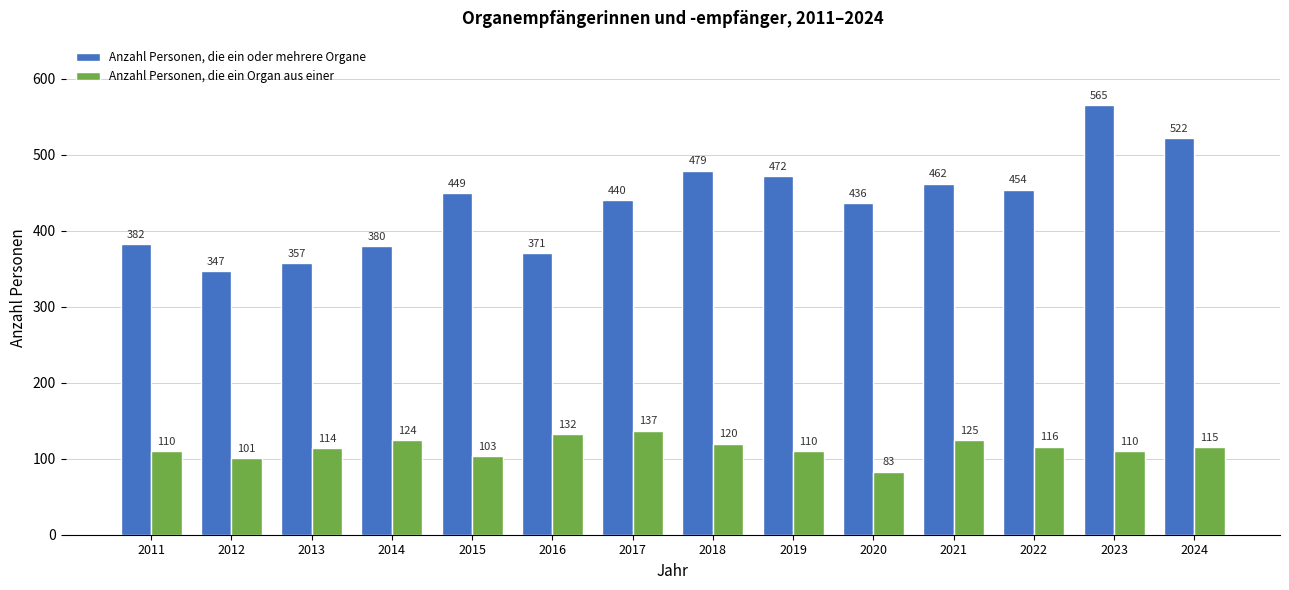

Reading left to right, transcribe all the data shown in this chart.

Anzahl Personen, die ein oder mehrere Organe: 2011=382	2012=347	2013=357	2014=380	2015=449	2016=371	2017=440	2018=479	2019=472	2020=436	2021=462	2022=454	2023=565	2024=522
Anzahl Personen, die ein Organ aus einer: 2011=110	2012=101	2013=114	2014=124	2015=103	2016=132	2017=137	2018=120	2019=110	2020=83	2021=125	2022=116	2023=110	2024=115